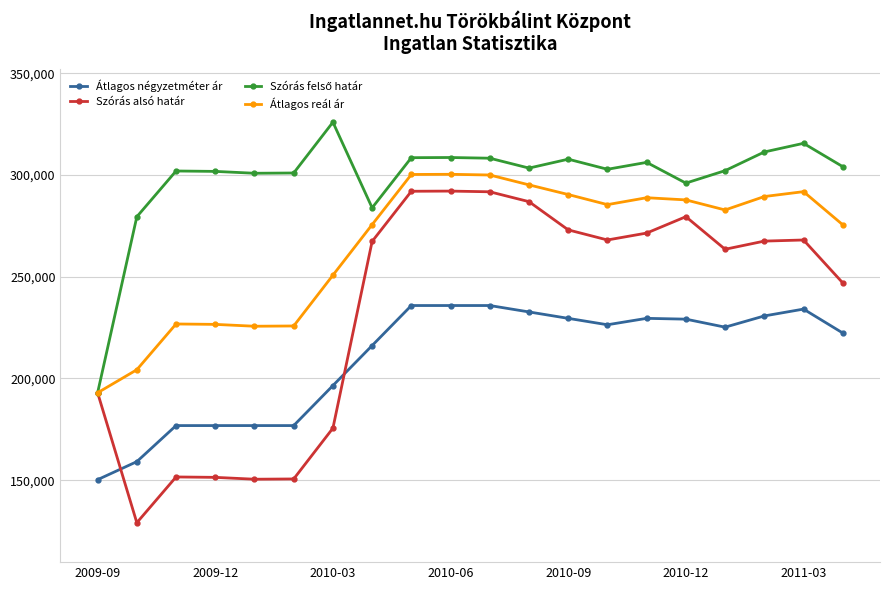

What is the greatest value displayed?

325899